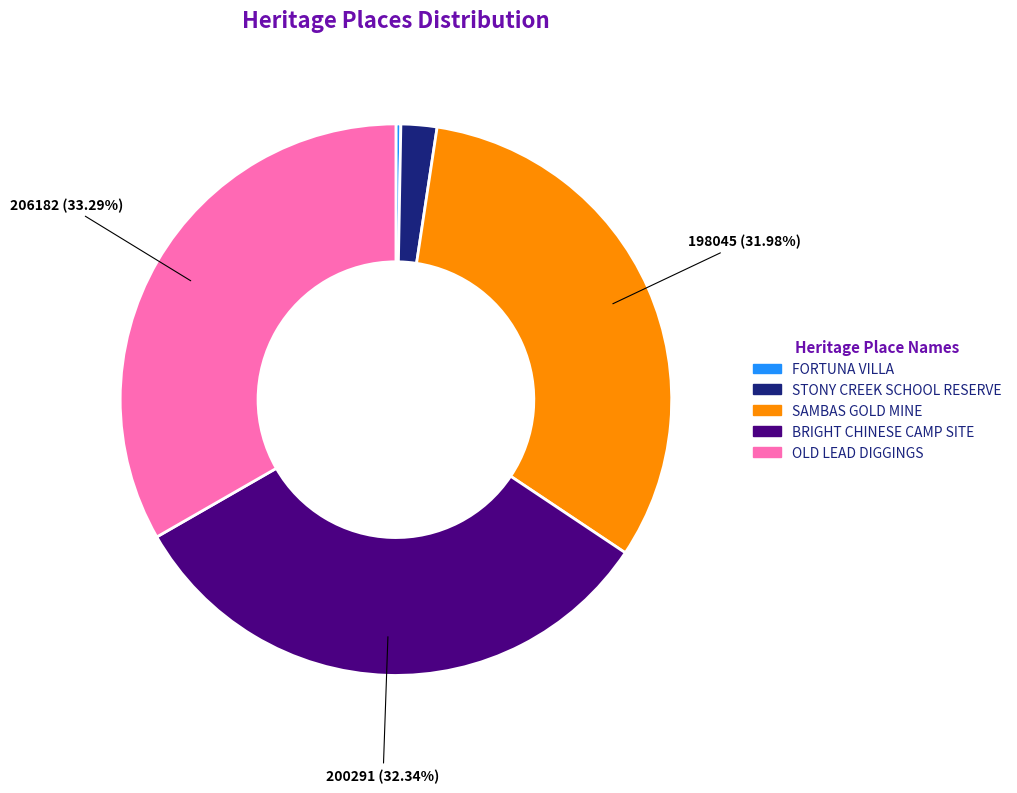

Which category has the smallest portion of the pie?

FORTUNA VILLA